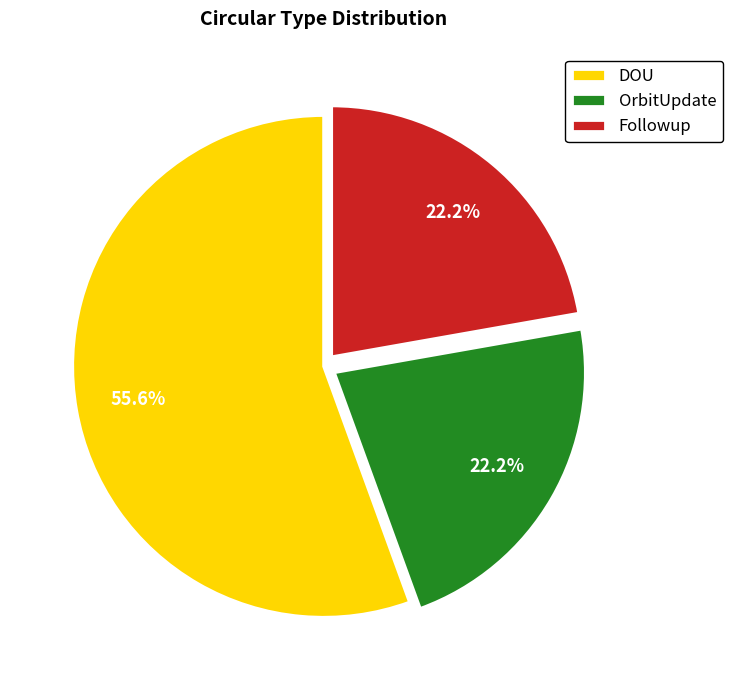

How many segments does this pie chart have?

3